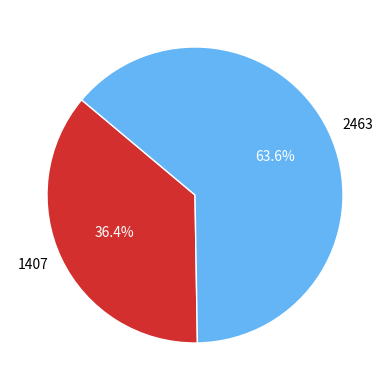

True or false: 2463 accounts for 64% of the total.

True